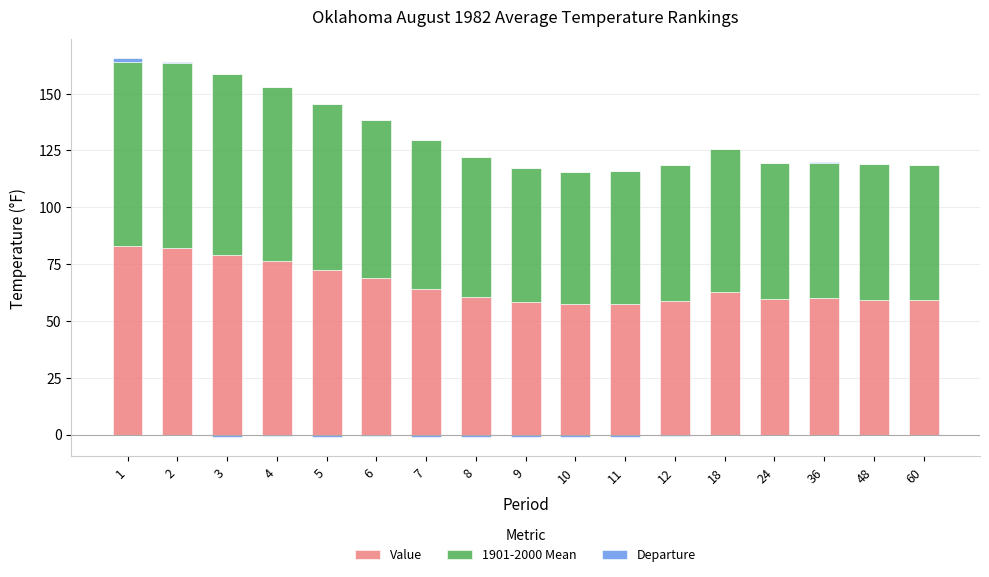

What is the total value across all series at 7?

129.6